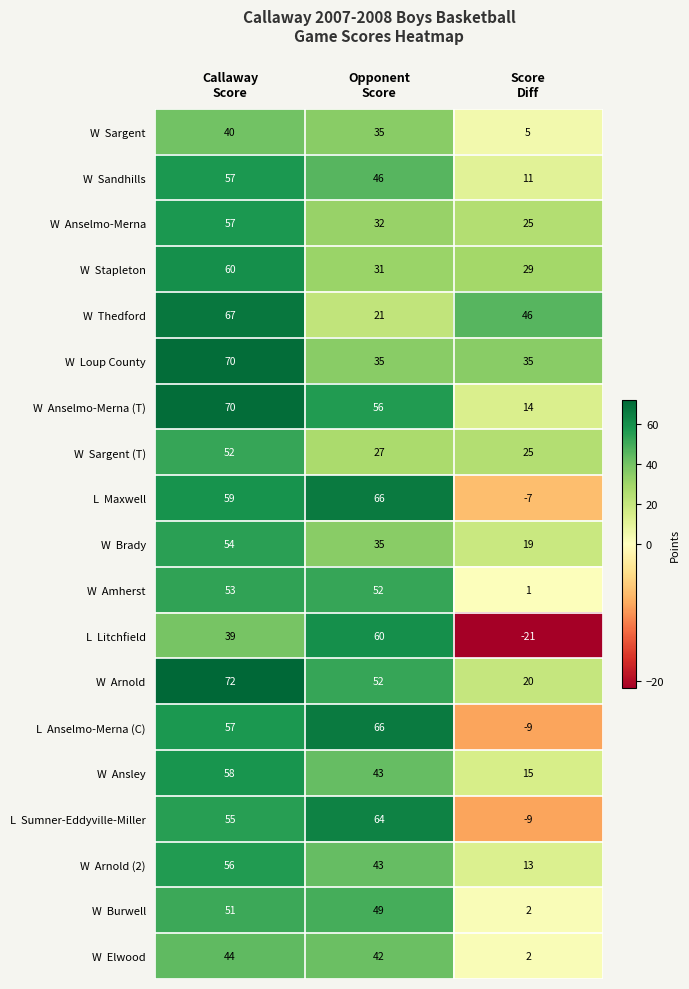

What is the smallest value displayed?

-21